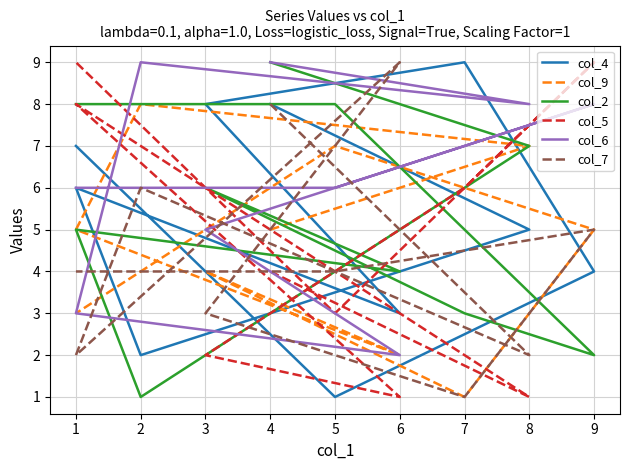

How many lines are shown in the chart?

6